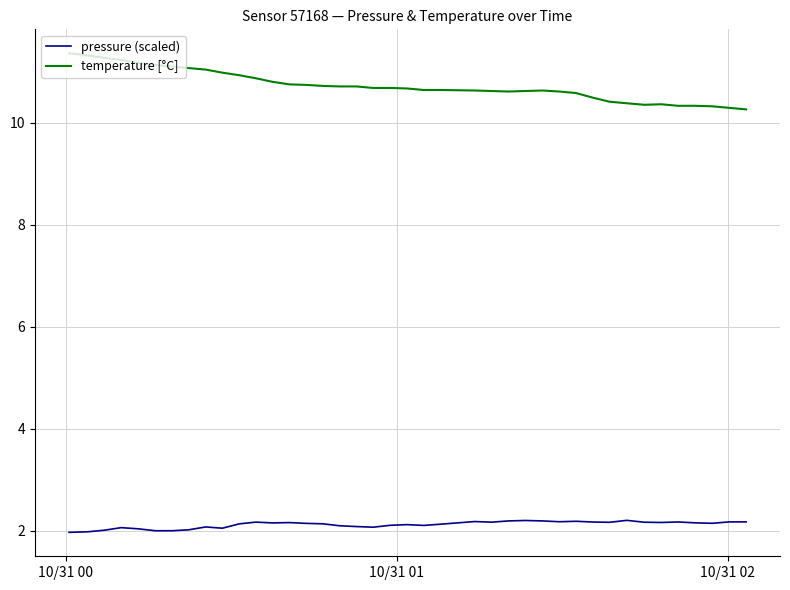

What is the maximum value for temperature [°C]?

11.4